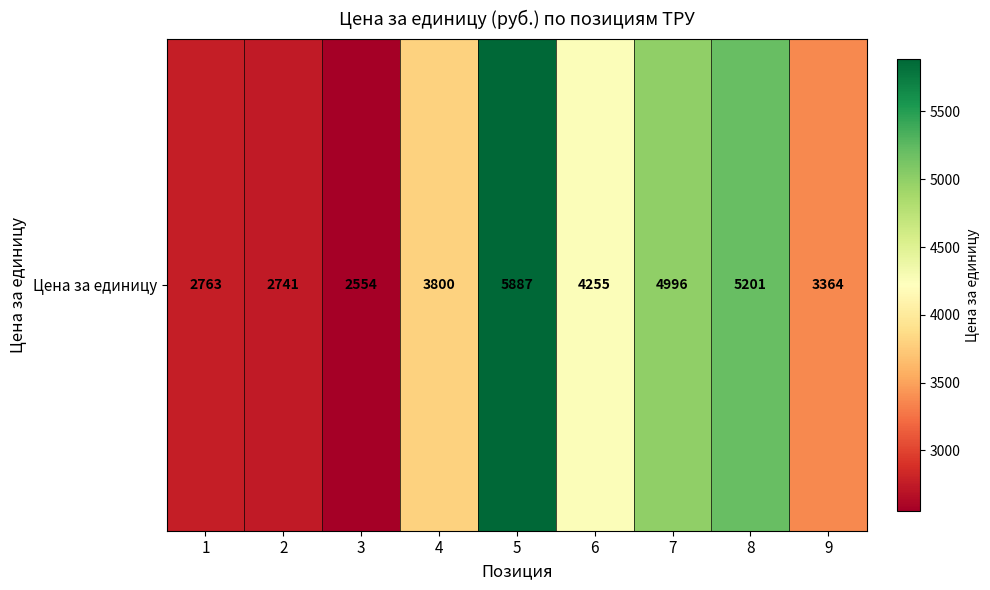

Which category has the lowest value across all series?

3